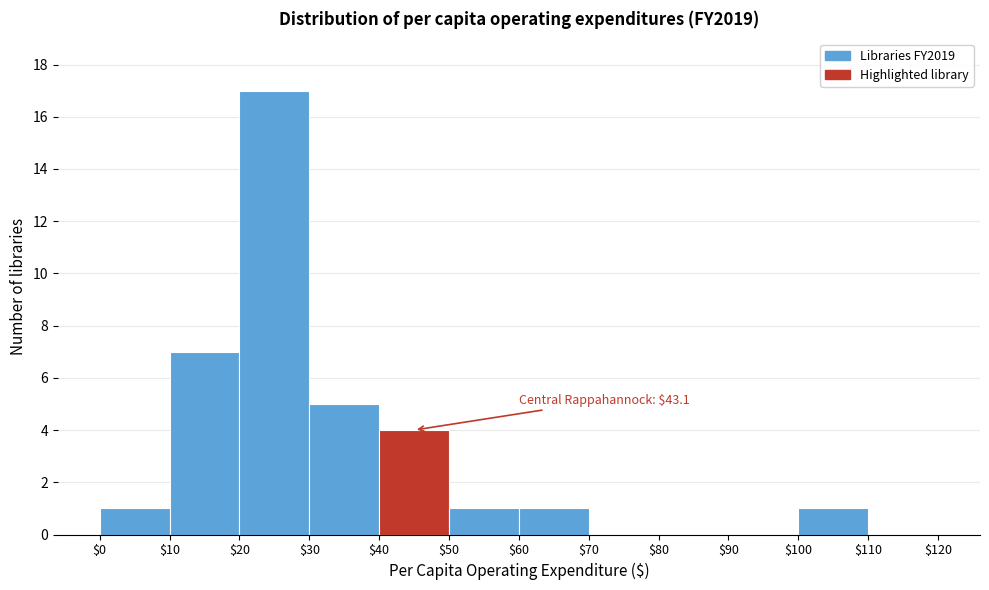

Over which range of the x-axis is the bar tallest?

$20 to $30